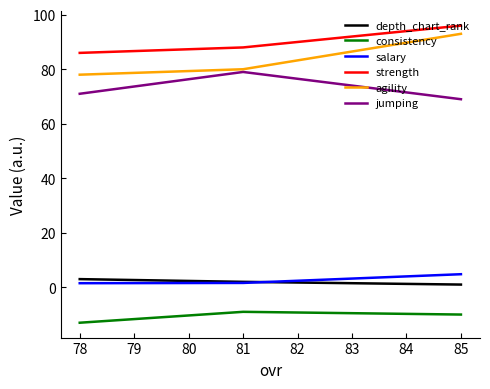

How many agility values are between 78 and 93?

3